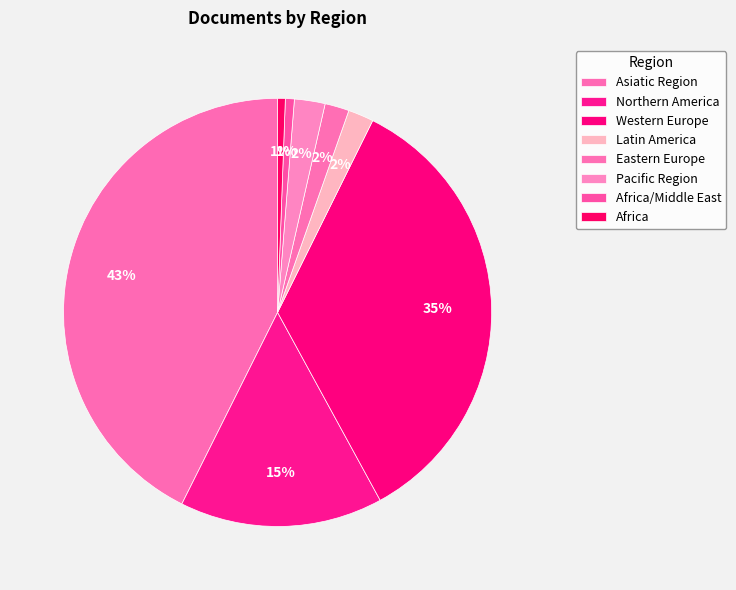

Is it true that Africa is 1% of the pie?

True